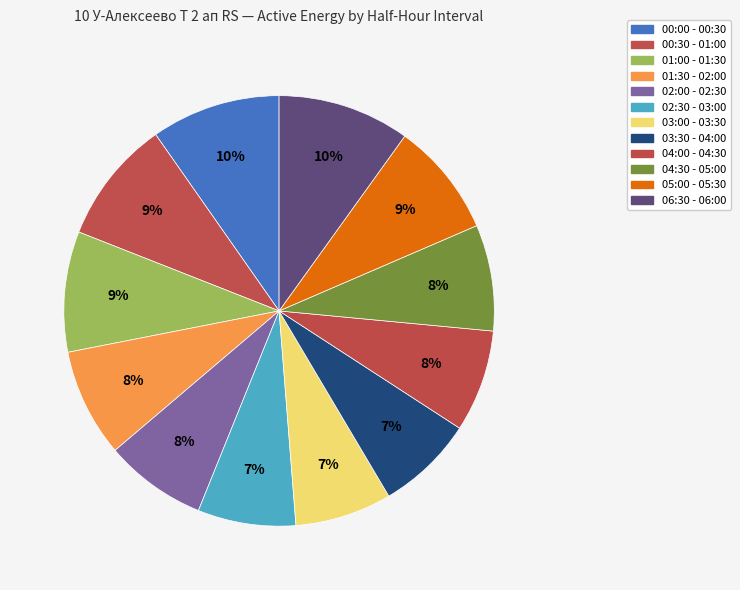

What is the change in value from 01:00 - 01:30 to 02:00 - 02:30?

-43.2